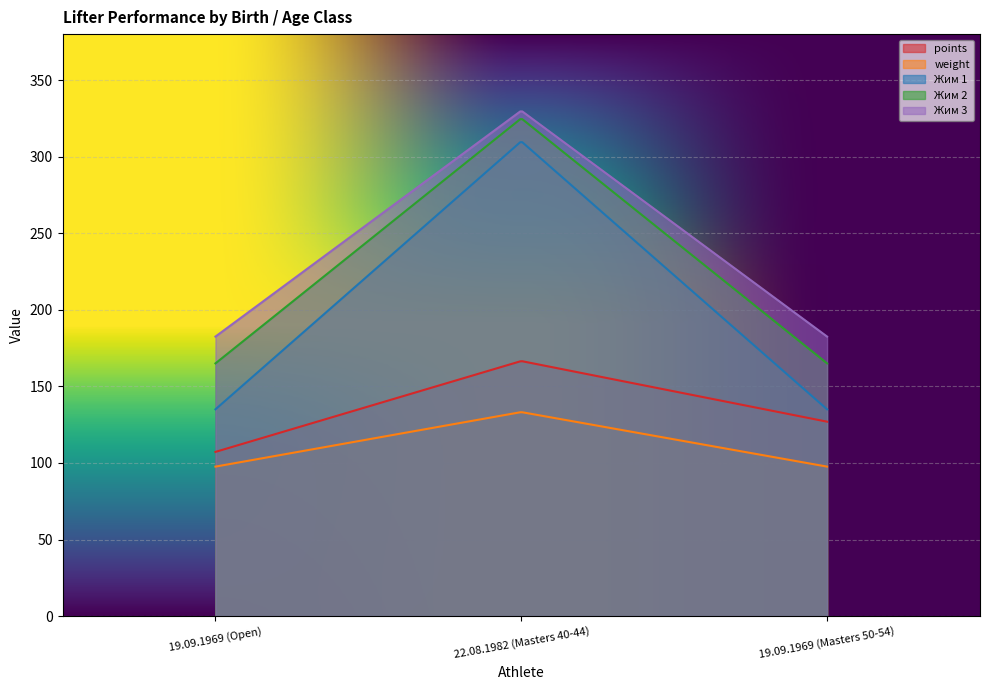

What is the difference between the maximum and minimum values in the Жим 2 series?

159.5